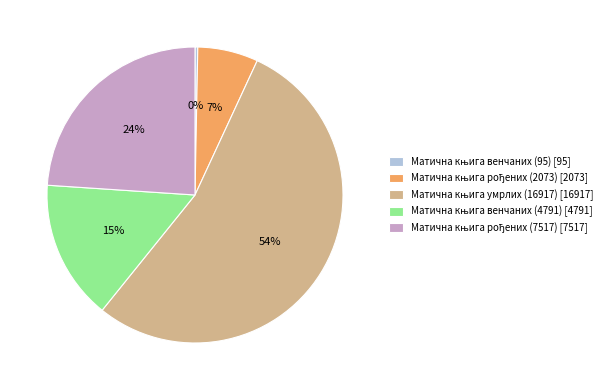

Is there a majority slice in this chart?

Yes